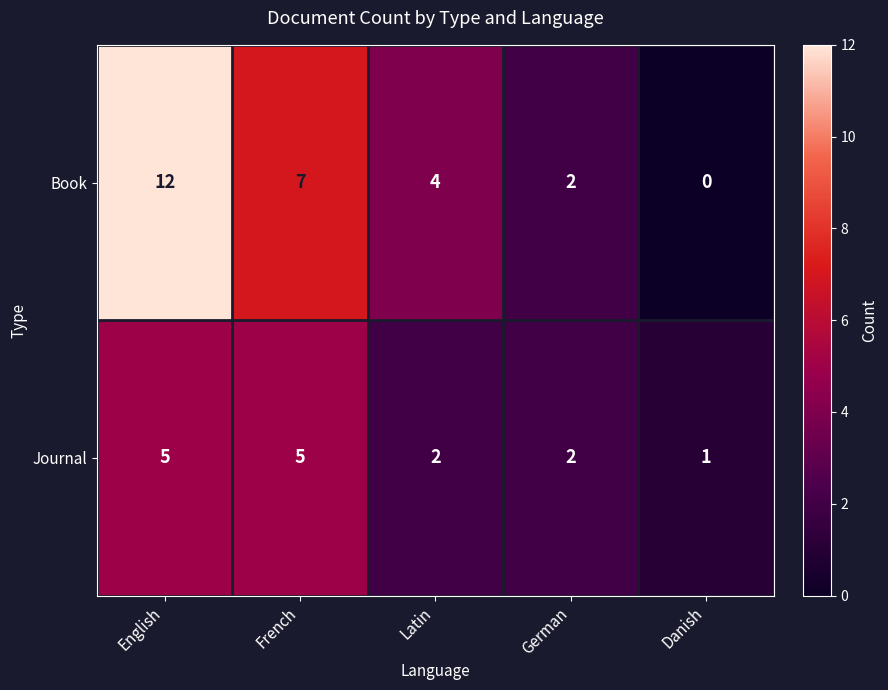

Is it true that Journal equals 0 at Danish?

False